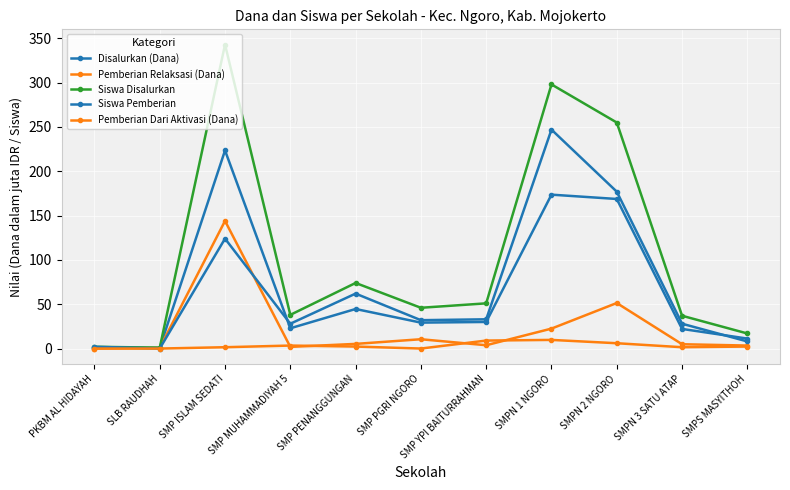

Is this an area chart (filled region under the line)?

No